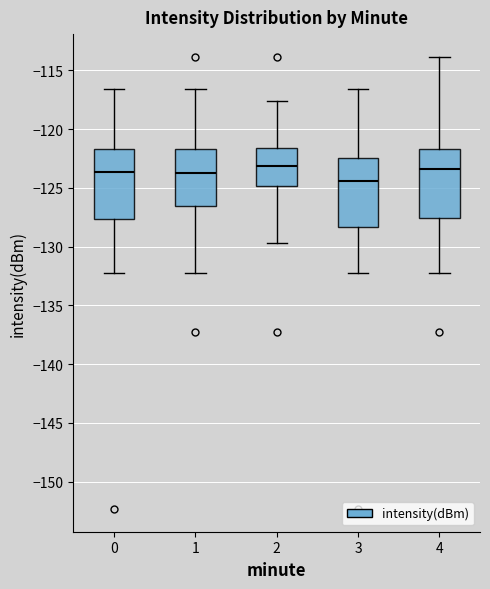

Where does the lower whisker of the box at x = 4 end on the y-axis? The values are not printed on the chart, so give them approximately, as read against the axis.

-132.5